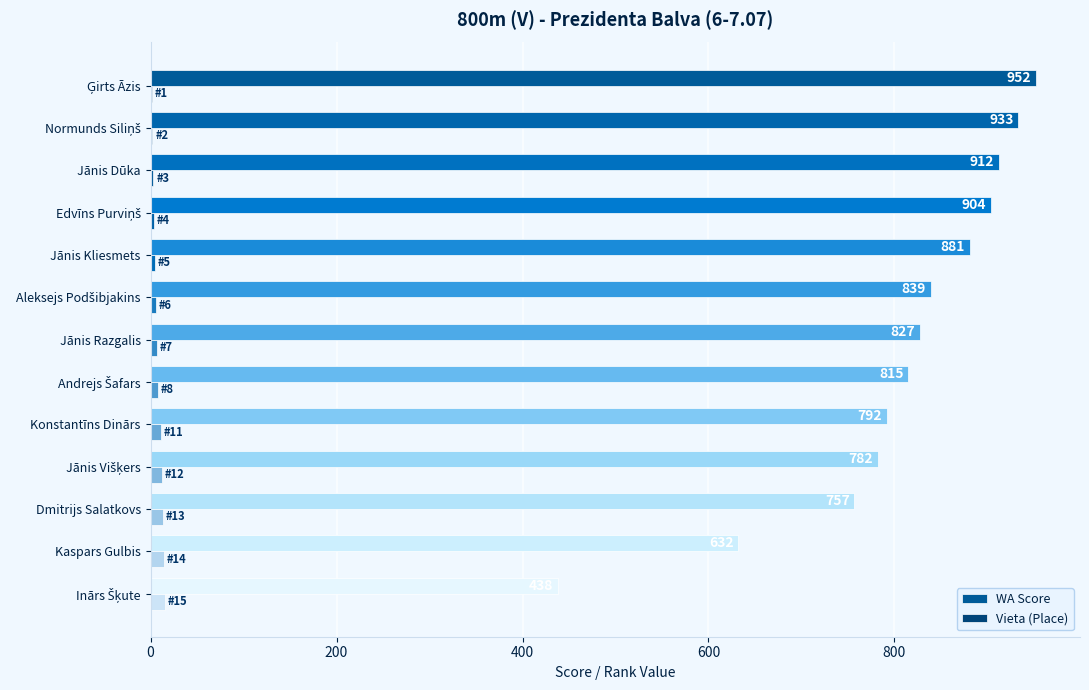

Which series has the largest total across all categories?

WA Score